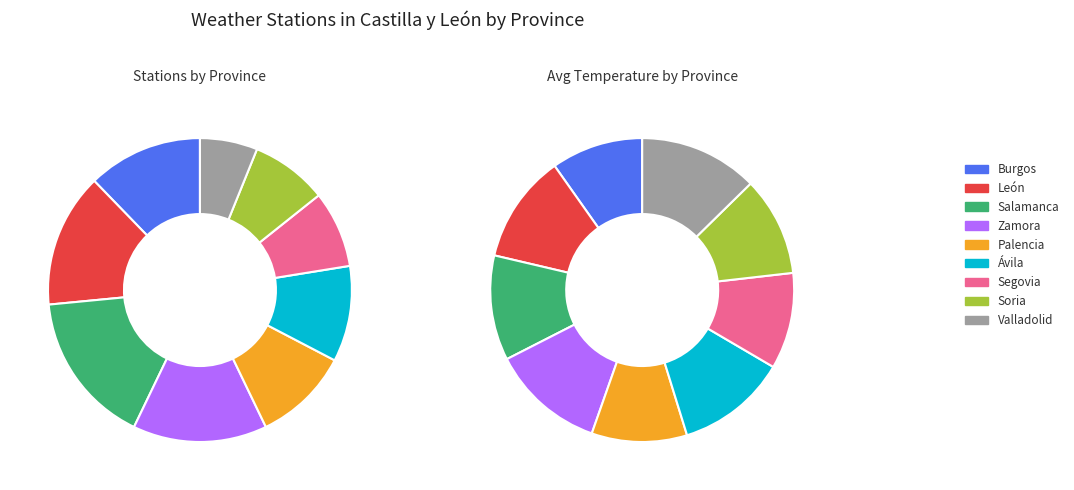

What percentage is the Palencia slice, to the nearest percent?

10%